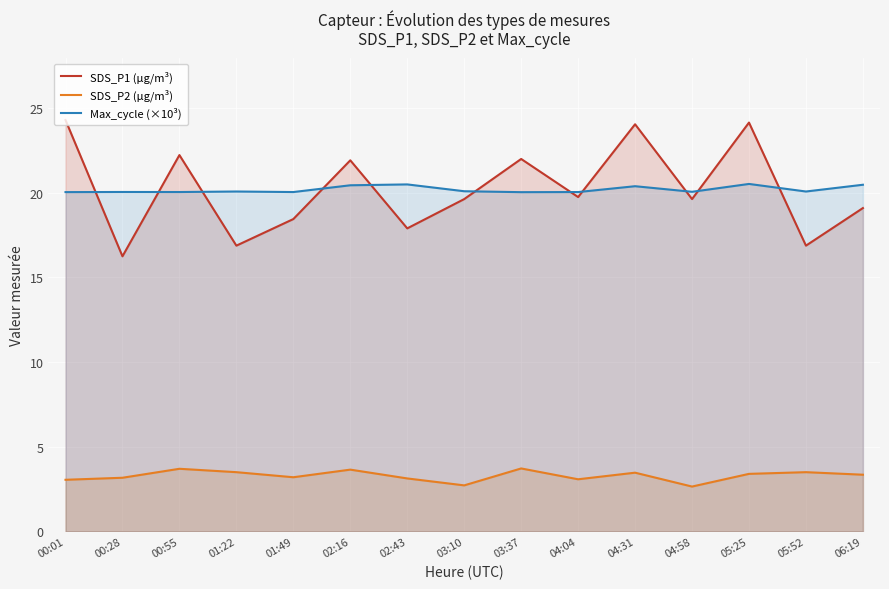

After their last crossing, which series has the higher values: Max_cycle (×10³) or SDS_P1 (µg/m³)?

Max_cycle (×10³)